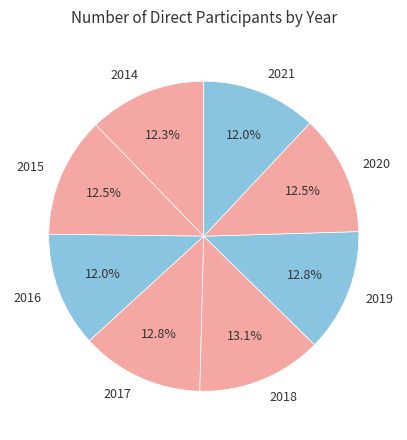

To the nearest percent, what is the difference between the largest and smallest slice percentages?

1%